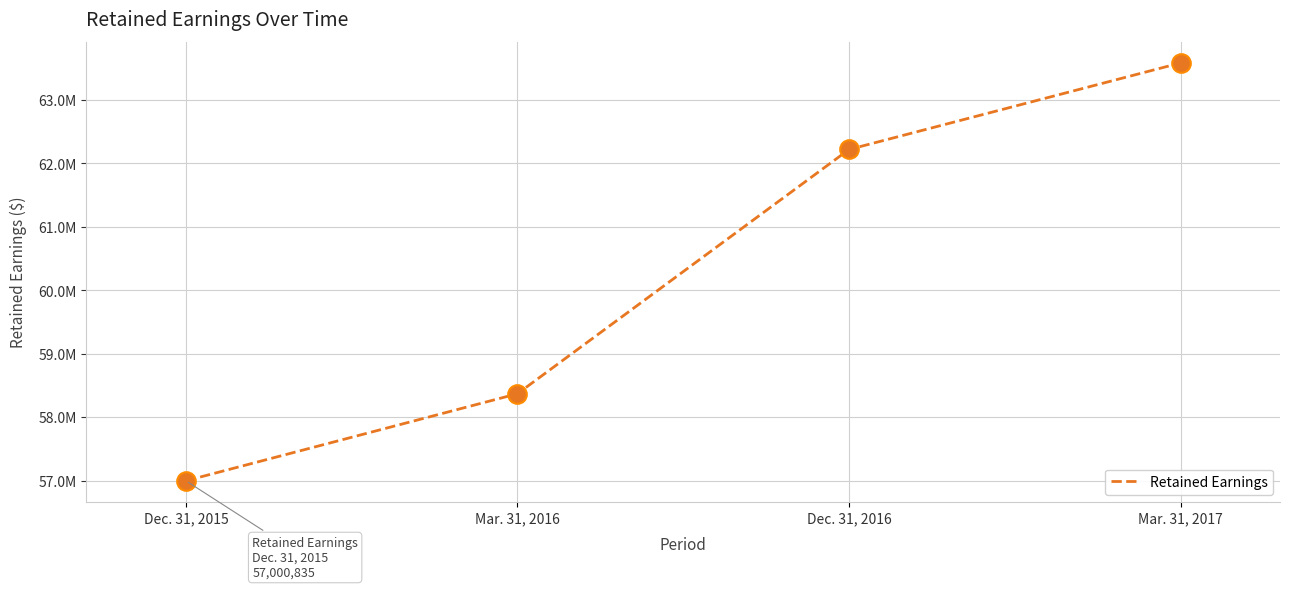

Approximately how many times larger is the value at Mar. 31, 2017 compared to Dec. 31, 2016?

1.0